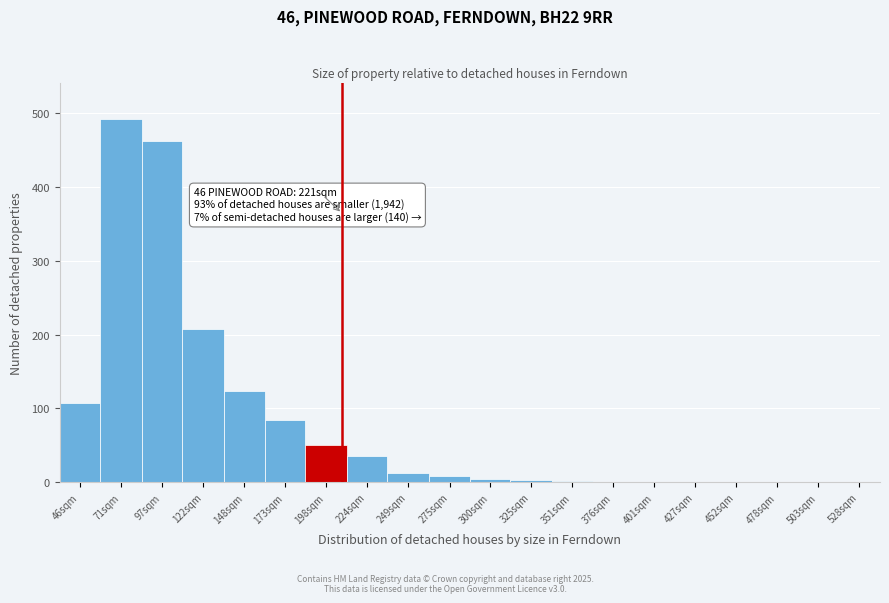

What is the maximum value shown in the chart?

492